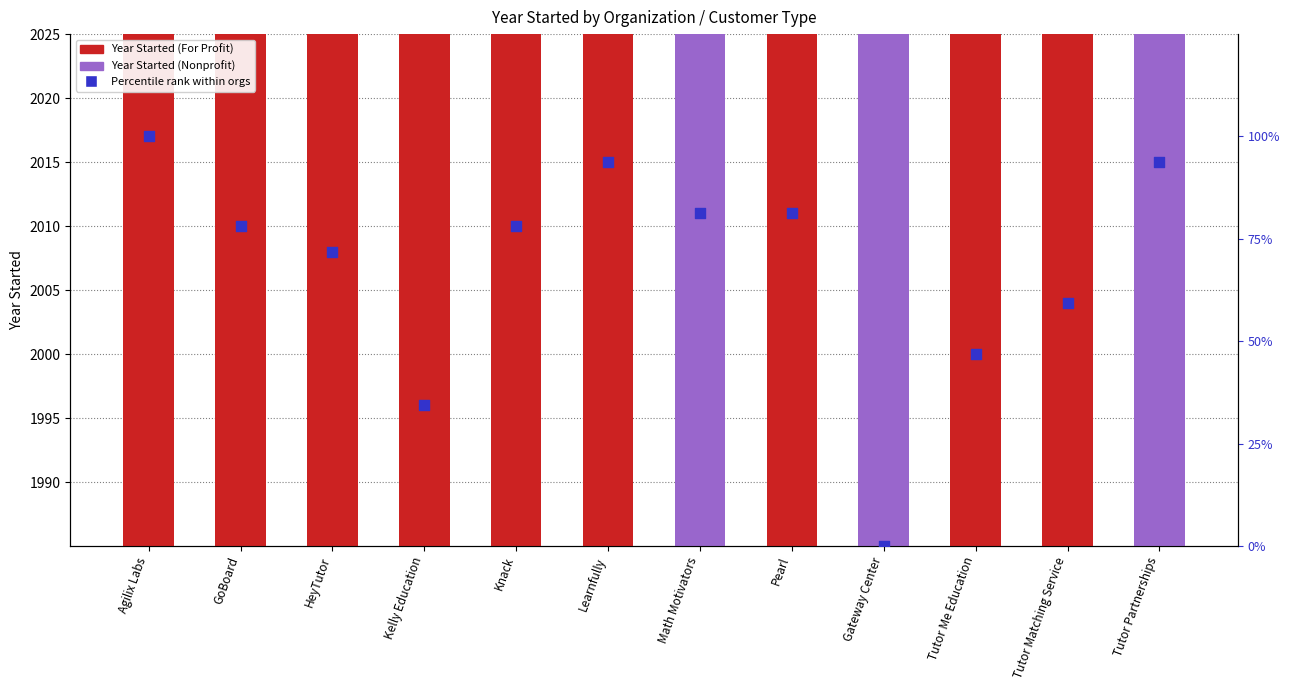

What is the total value across all series at Pearl?

2097.2